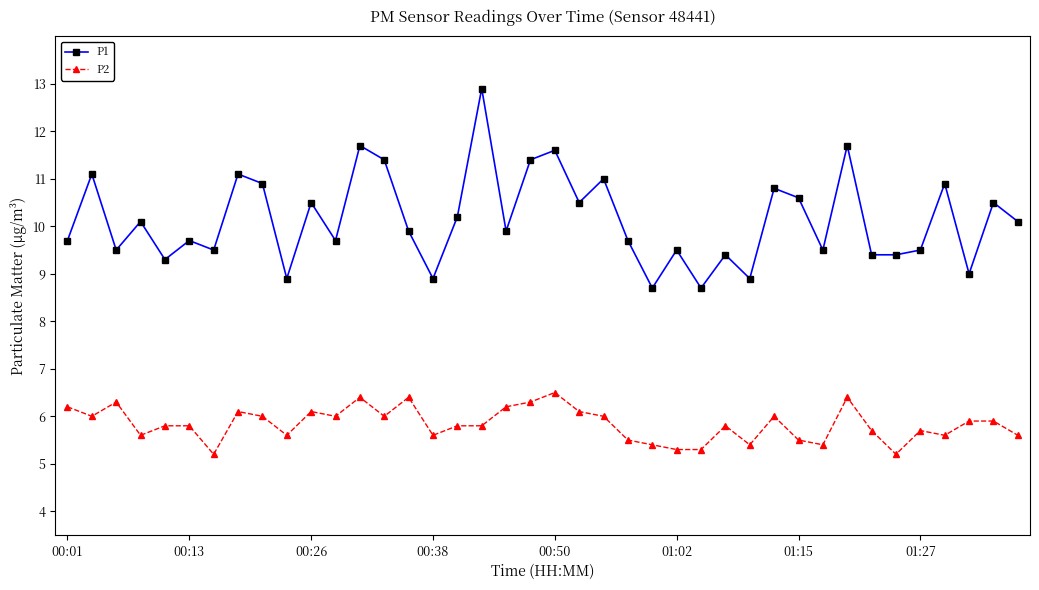

What is the sum of all P1 values?

405.7